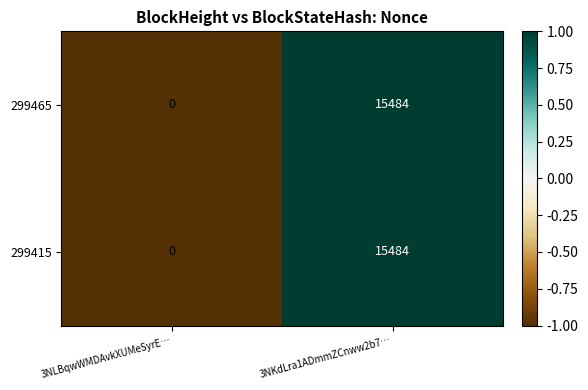

How many values in the 299465 series are below 15484?

1